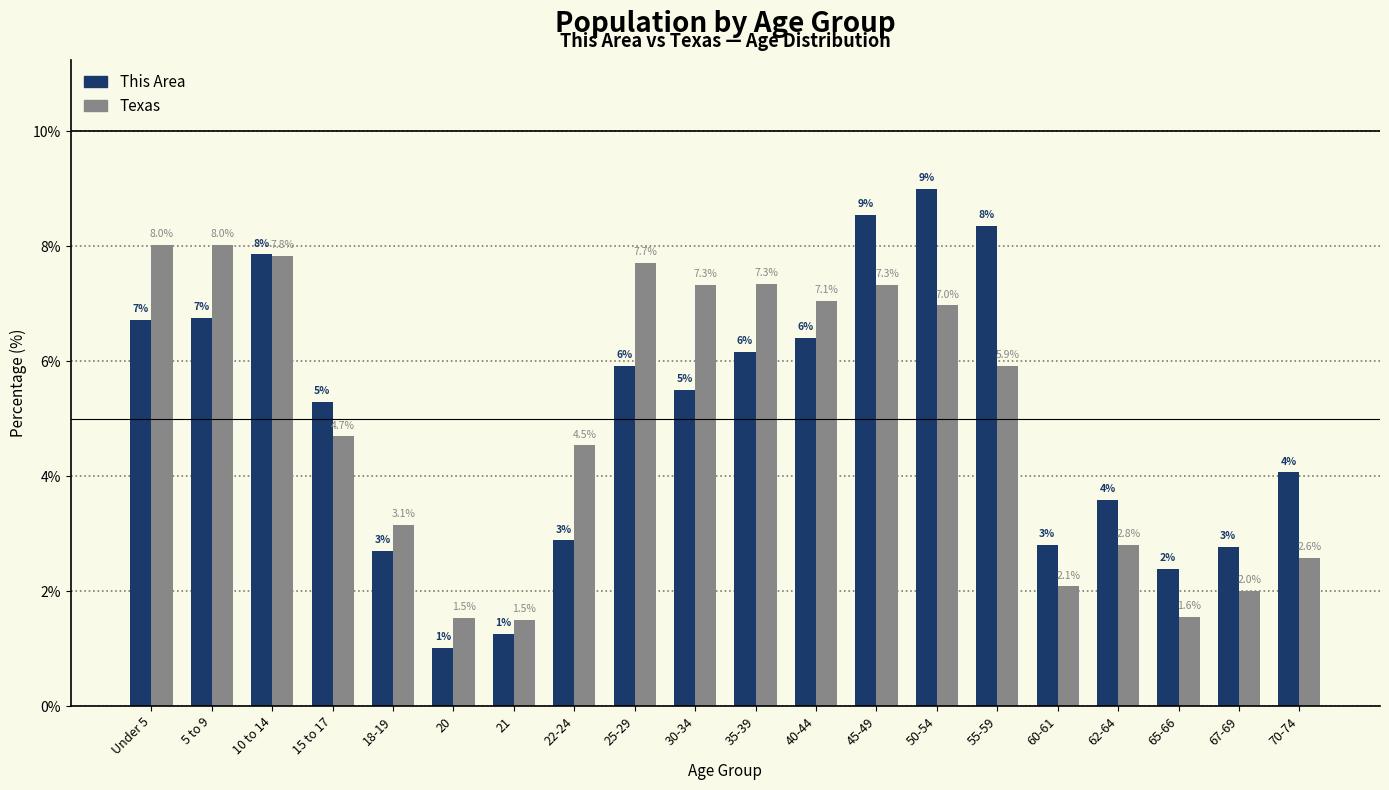

At which category does the chart reach its peak across all series?

50-54